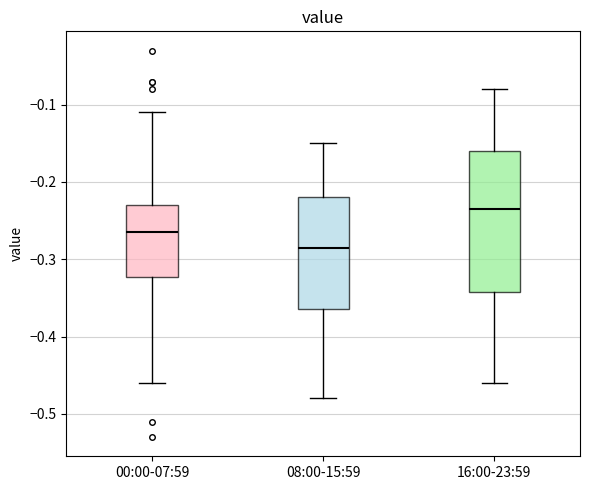

Reading left to right, read every box against the y-axis: the position of its median line, the range the box covers, and the ends of its whiskers. The values are not printed on the chart, so give them approximately, as read against the axis.

00:00-07:59: median -0.26, box -0.32 to -0.23, whiskers -0.46 to -0.11
08:00-15:59: median -0.28, box -0.36 to -0.22, whiskers -0.48 to -0.15
16:00-23:59: median -0.23, box -0.34 to -0.16, whiskers -0.46 to -0.08